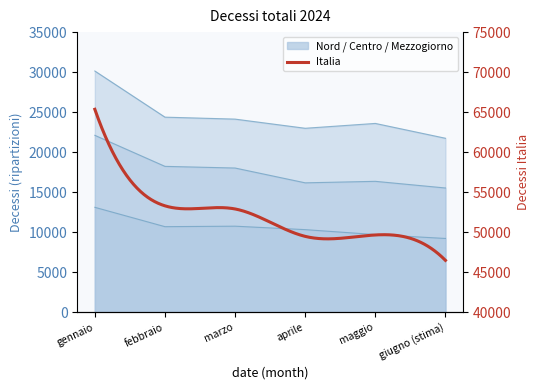

Is it true that Nord equals 35551.1 at maggio?

False